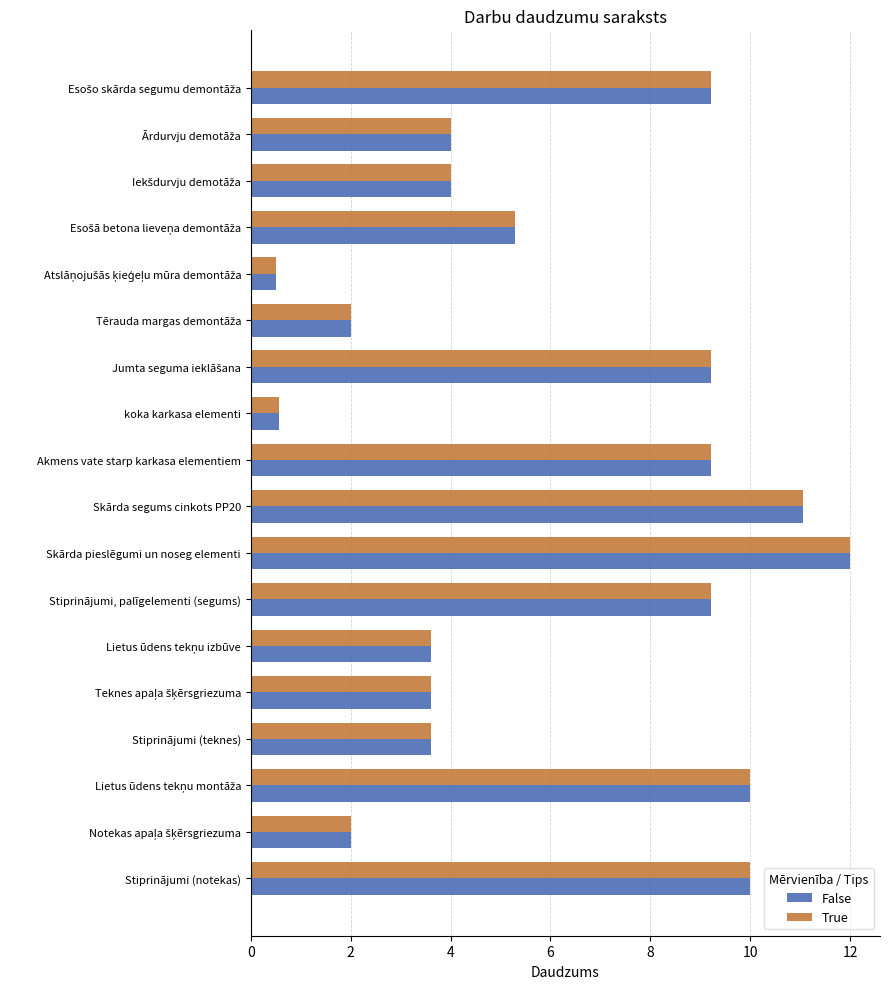

Is it true that True equals 5.2 at Stiprinājumi (teknes)?

False